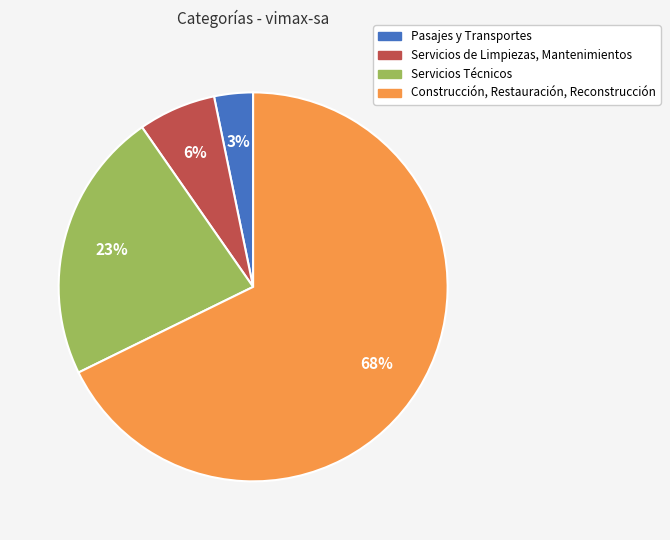

Rank the categories by value from highest to lowest.

Construcción, Restauración, Reconstrucción, Servicios Técnicos, Servicios de Limpiezas, Mantenimientos, Pasajes y Transportes